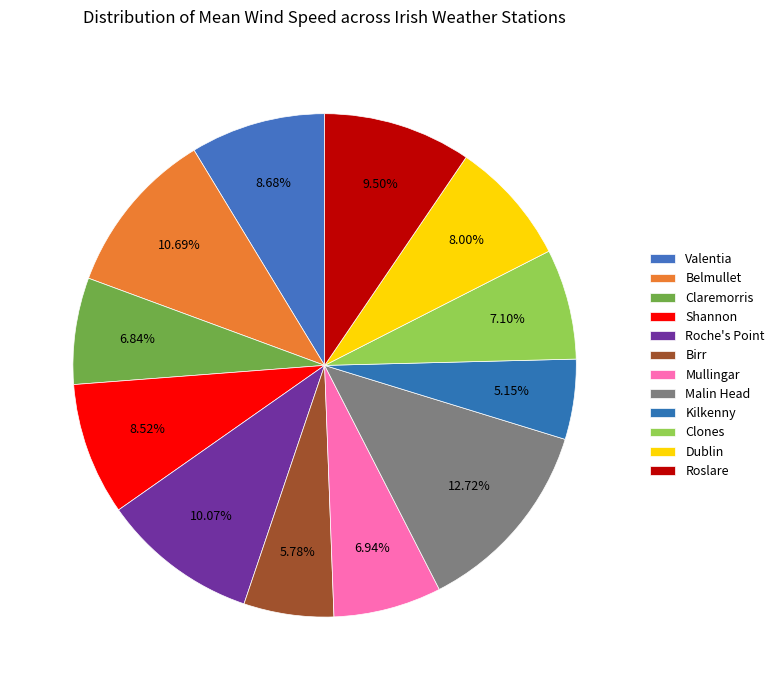

Count the number of slices in the pie.

12